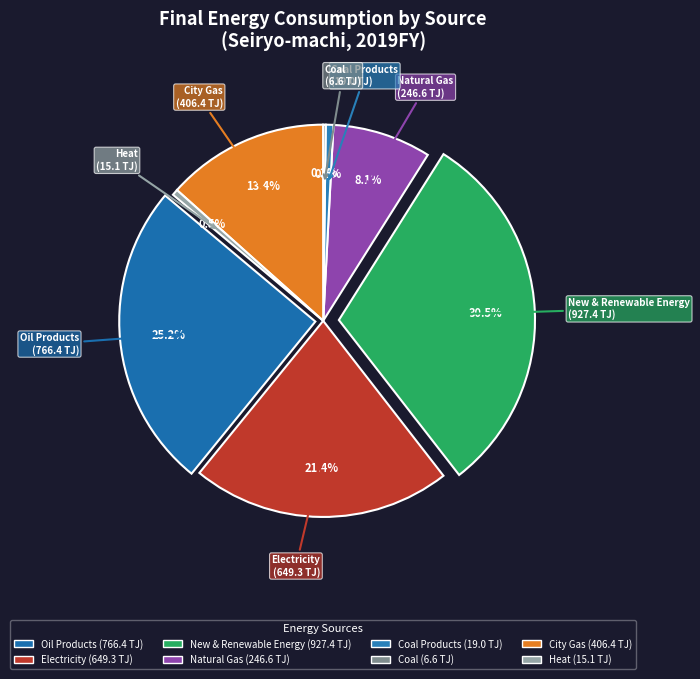

Count the number of slices in the pie.

8